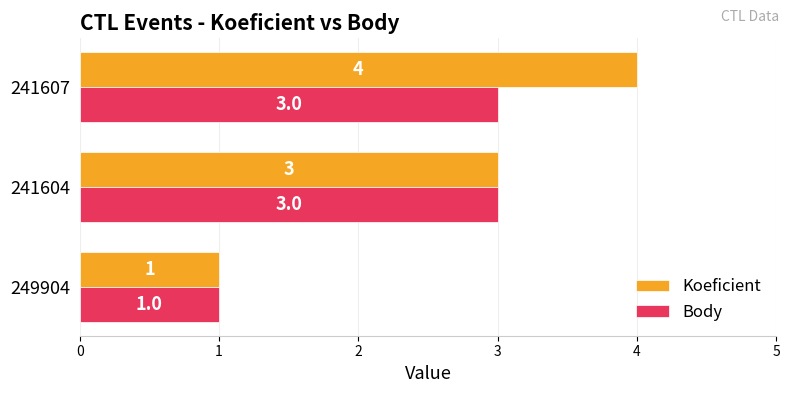

Is the value of Body at 241607 greater than the value of Koeficient at 241607?

No